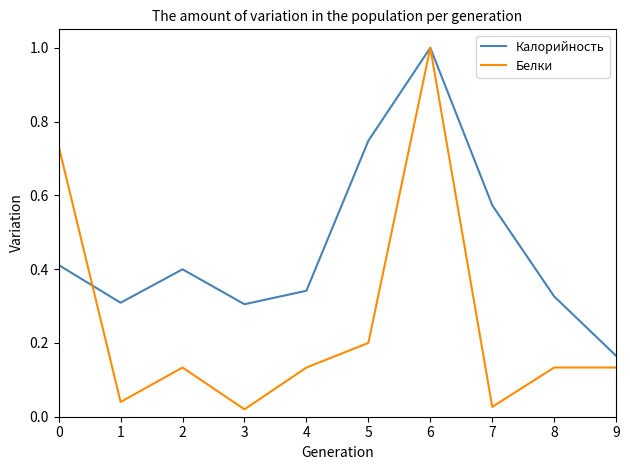

Which series has the widest spread of values?

Белки